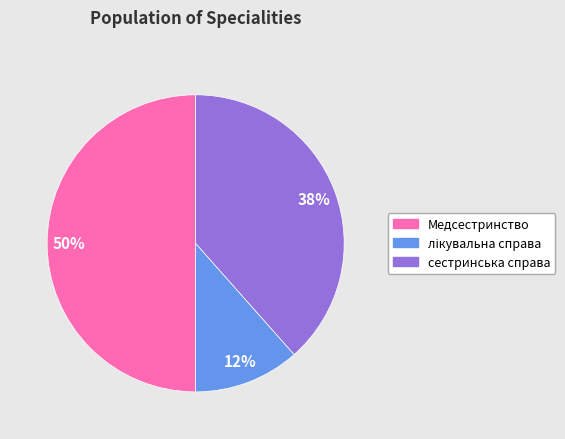

Count the number of slices in the pie.

3